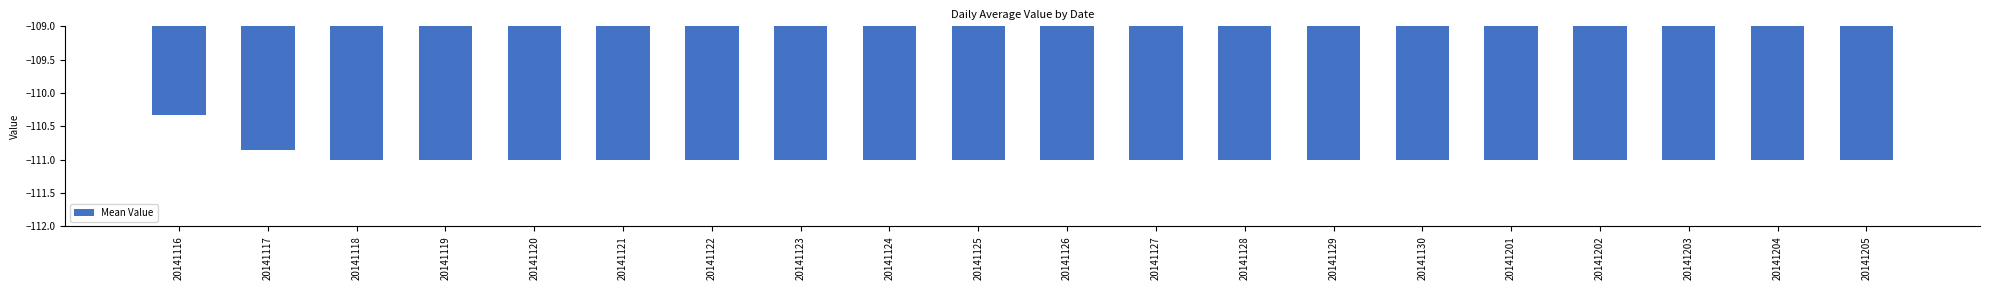

Count the number of data series in this chart.

1